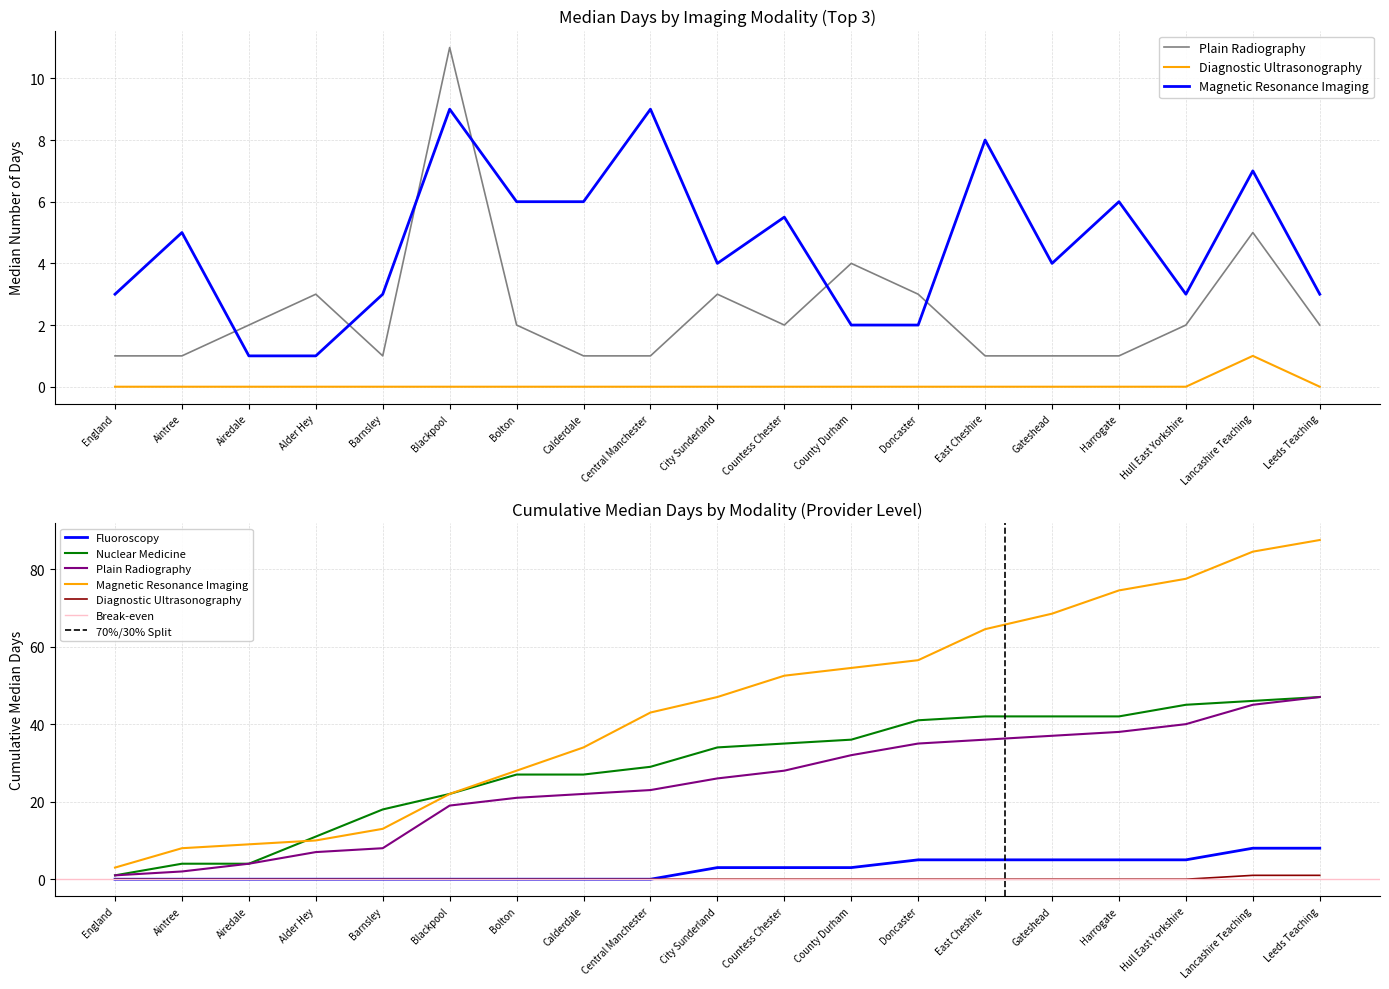

At which label does Magnetic Resonance Imaging first exceed 4?

Aintree